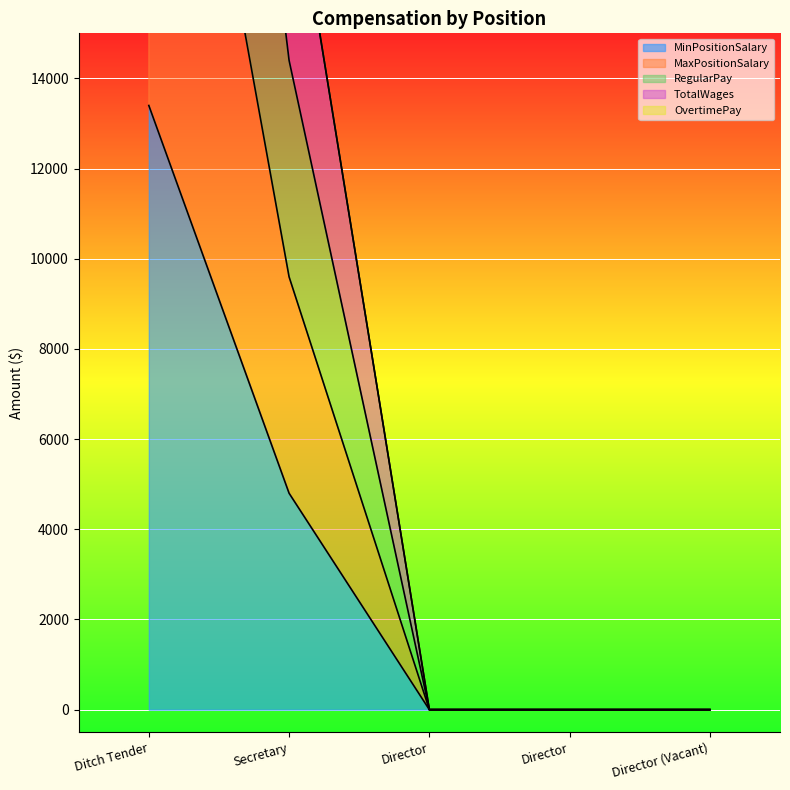

How many values in TotalWages are above zero?

2